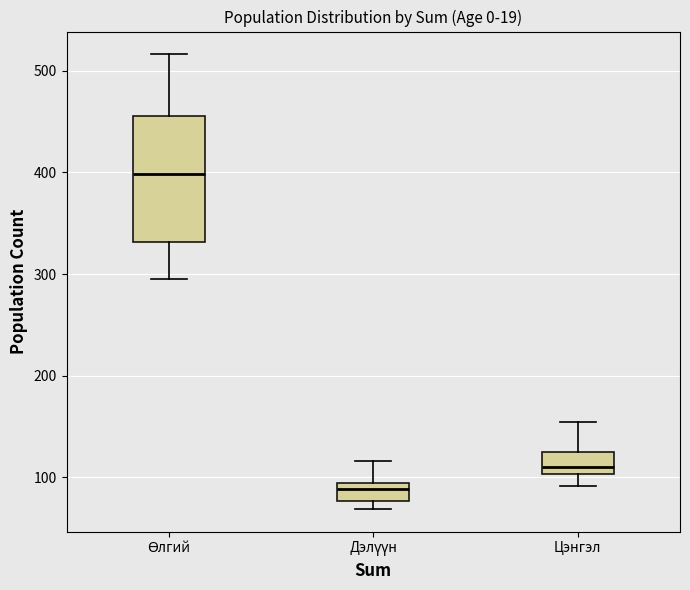

Reading left to right, read every box against the y-axis: the position of its median line, the range the box covers, and the ends of its whiskers. The values are not printed on the chart, so give them approximately, as read against the axis.

Өлгий: median 400, box 330 to 460, whiskers 300 to 520
Дэлүүн: median 90 (inside the box), box 80 to 90, whiskers 70 to 120
Цэнгэл: median 110, box 100 to 130, whiskers 90 to 160